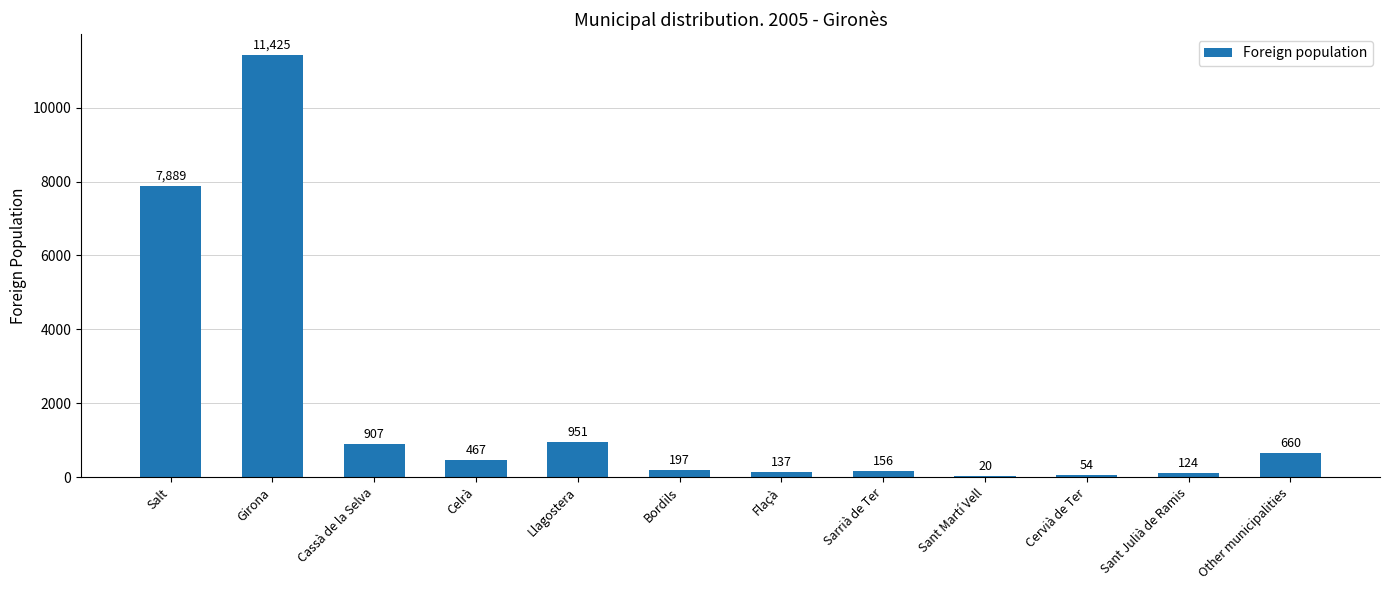

Reading left to right, extract all data points from this chart.

7889	11425	907	467	951	197	137	156	20	54	124	660